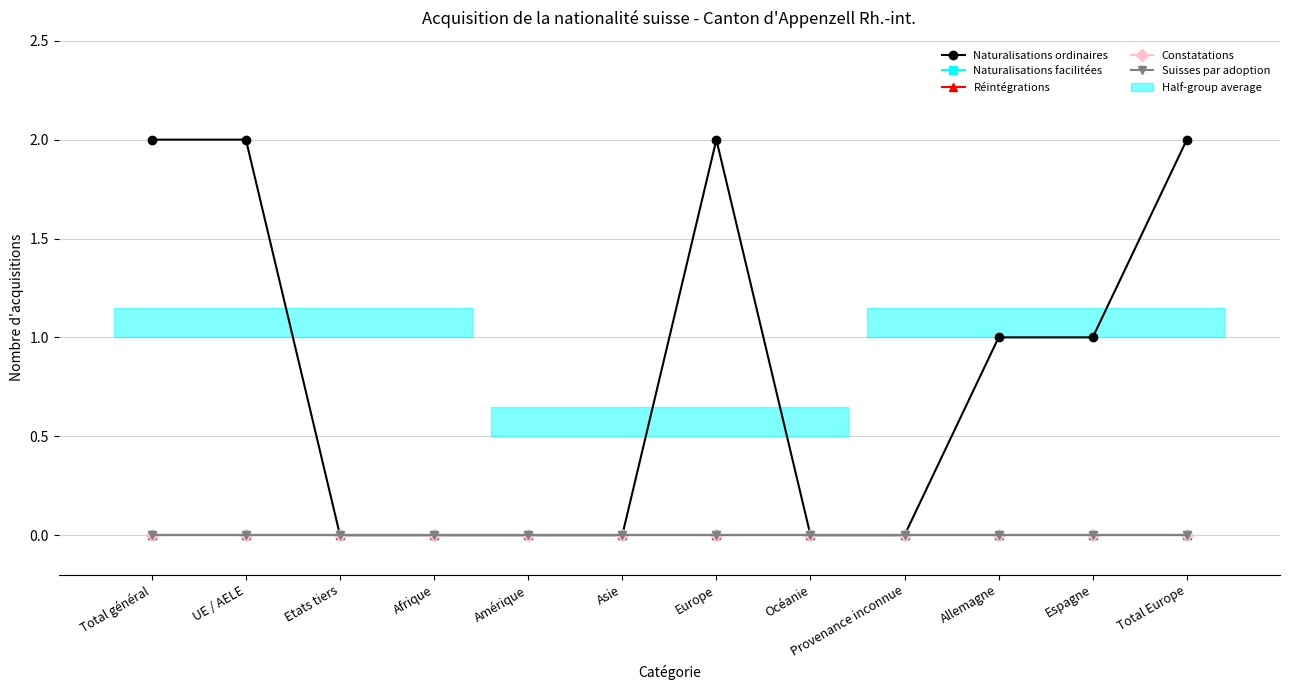

How many values in the Naturalisations ordinaires series exceed 1?

4